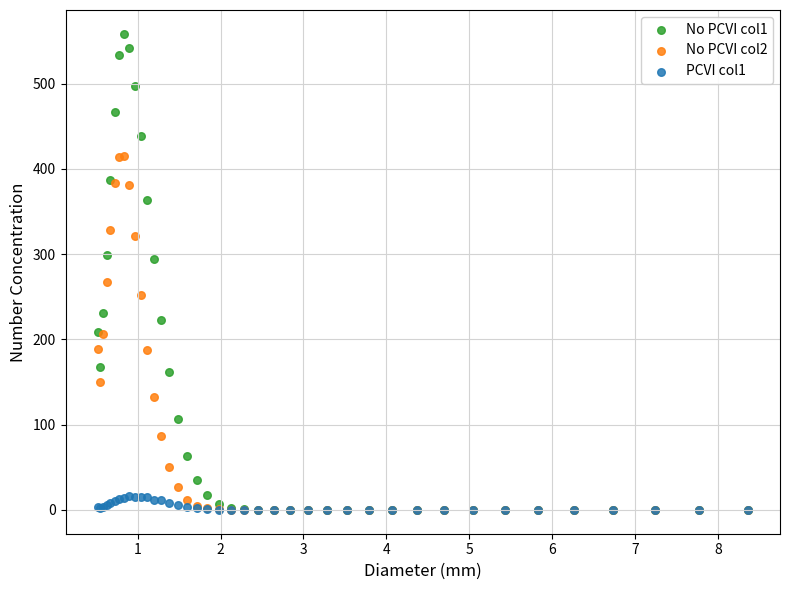

What are all the series names shown in the legend?

No PCVI col1, No PCVI col2, PCVI col1